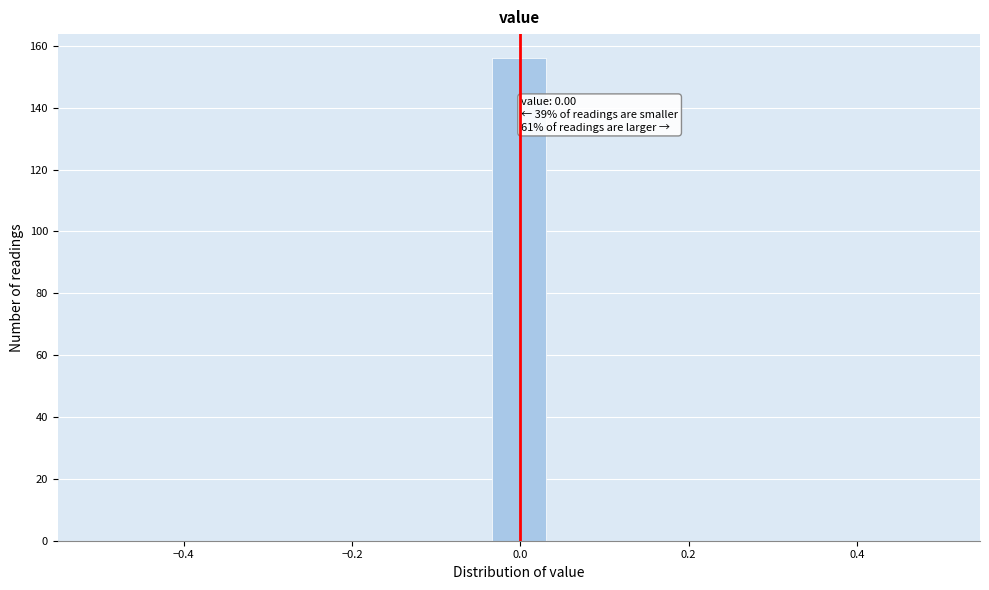

Around what value on the x-axis is the tallest bar? Give the approximate position of its centre, as read against the axis.

0.00